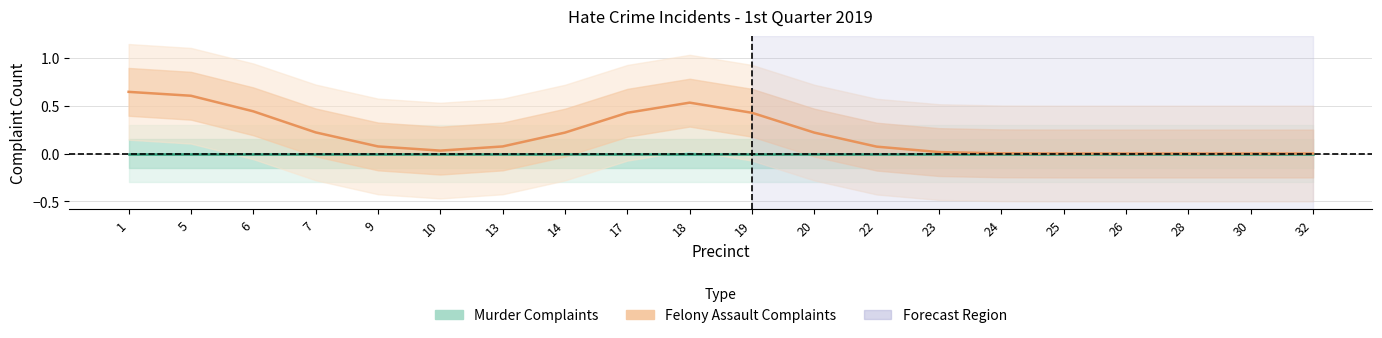

Rank the categories by Murder Complaints value from lowest to highest.

1, 5, 6, 7, 9, 10, 13, 14, 17, 18, 19, 20, 22, 23, 24, 25, 26, 28, 30, 32